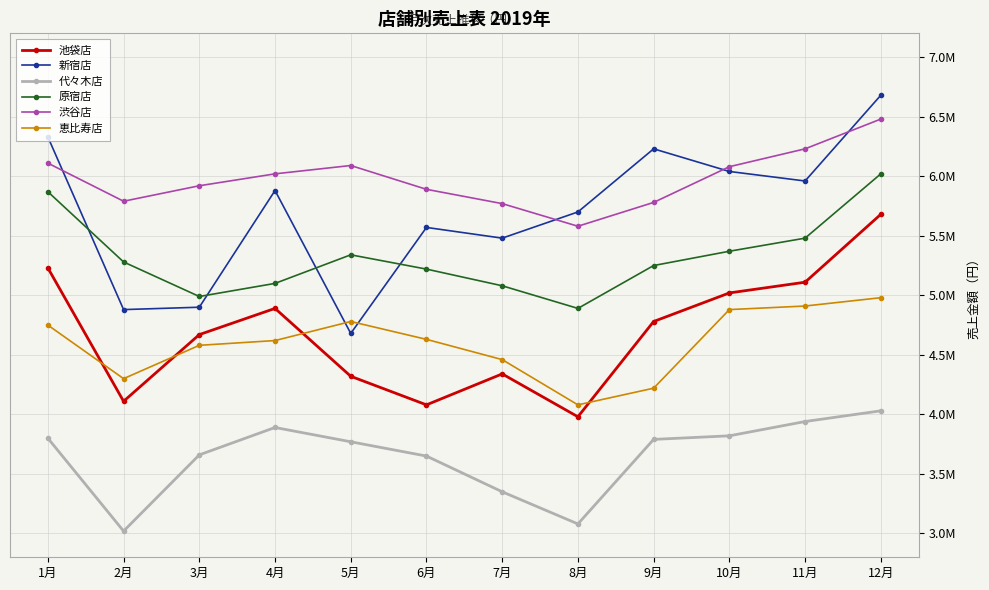

How many interior local peaks does the 池袋店 series have?

2